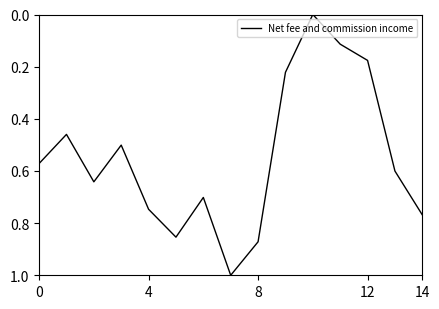

What is the maximum value shown in the chart?

1.0